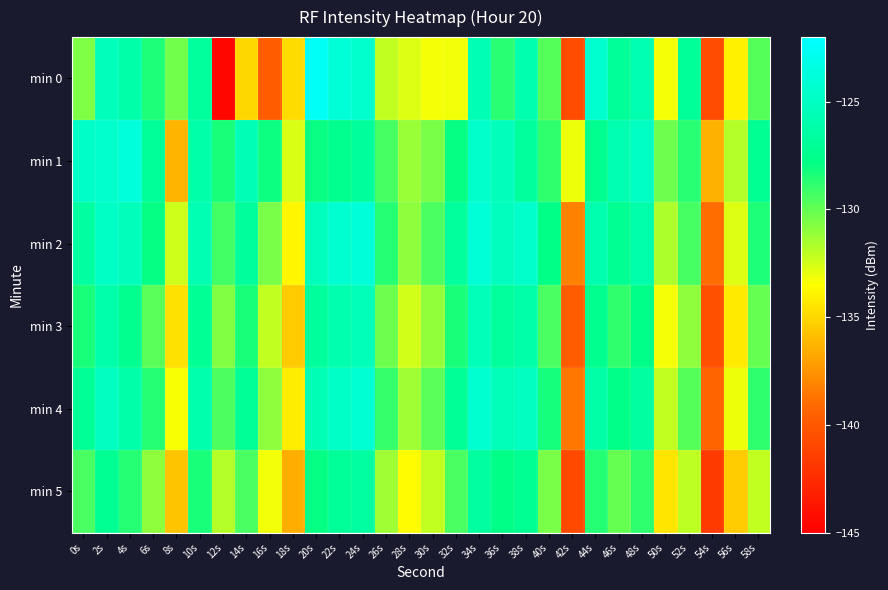

Which series has the largest range (max minus min)?

min 0